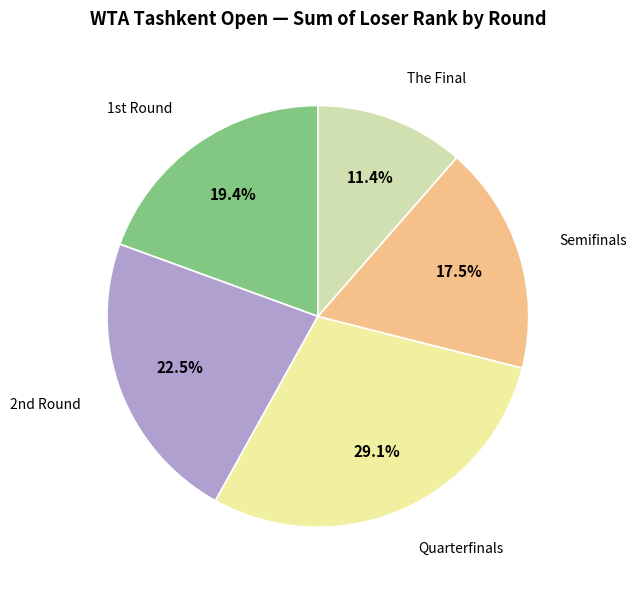

How many segments does this pie chart have?

5